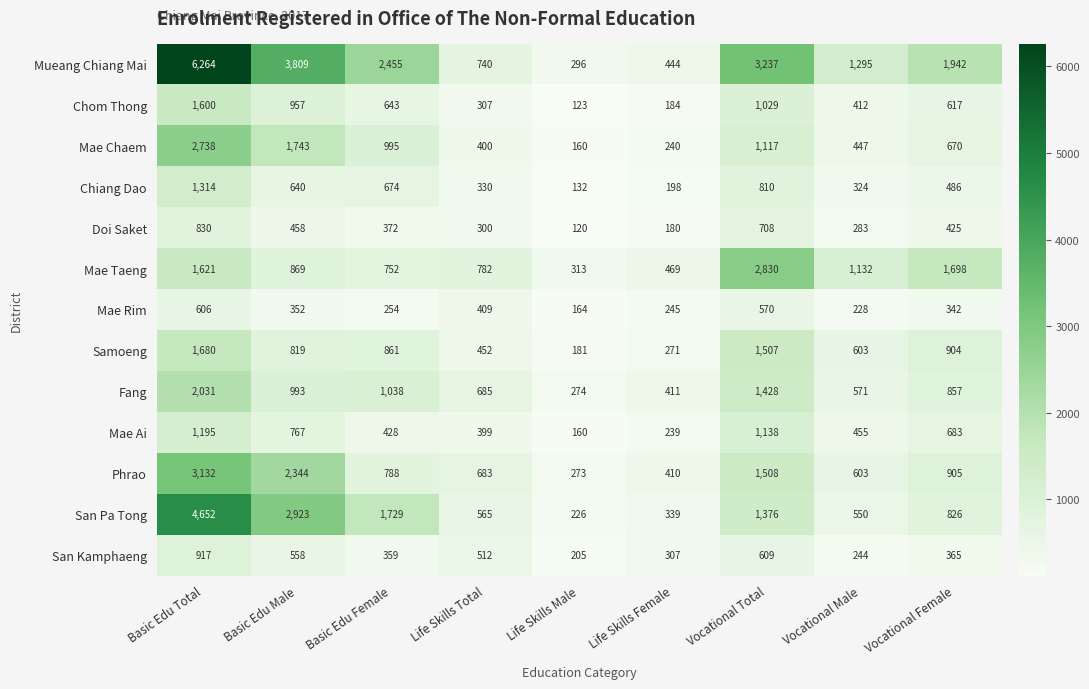

Which series has the largest total across all categories?

Mueang Chiang Mai